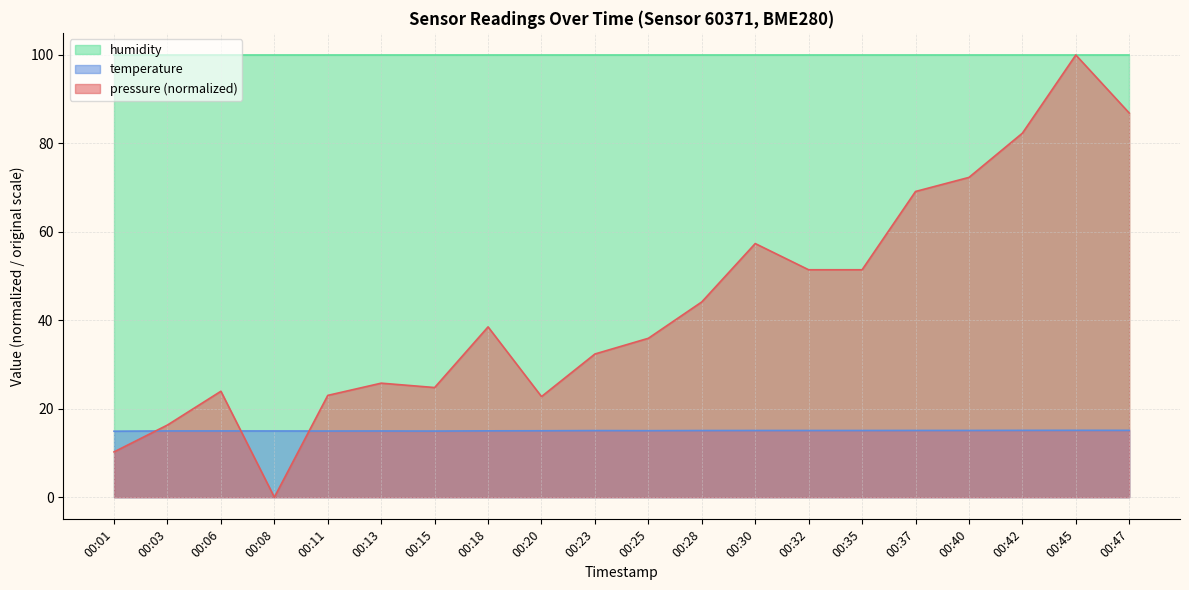

At 00:32, list the series in order from smallest to largest.

temperature, pressure (normalized), humidity